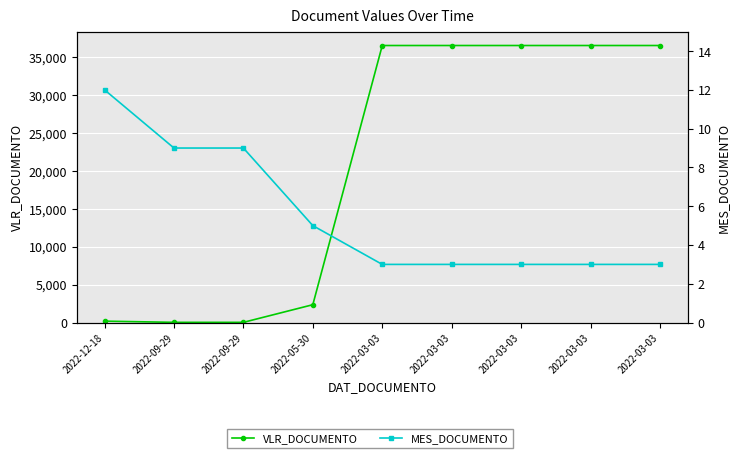

How many data points in MES_DOCUMENTO are above 3?

4